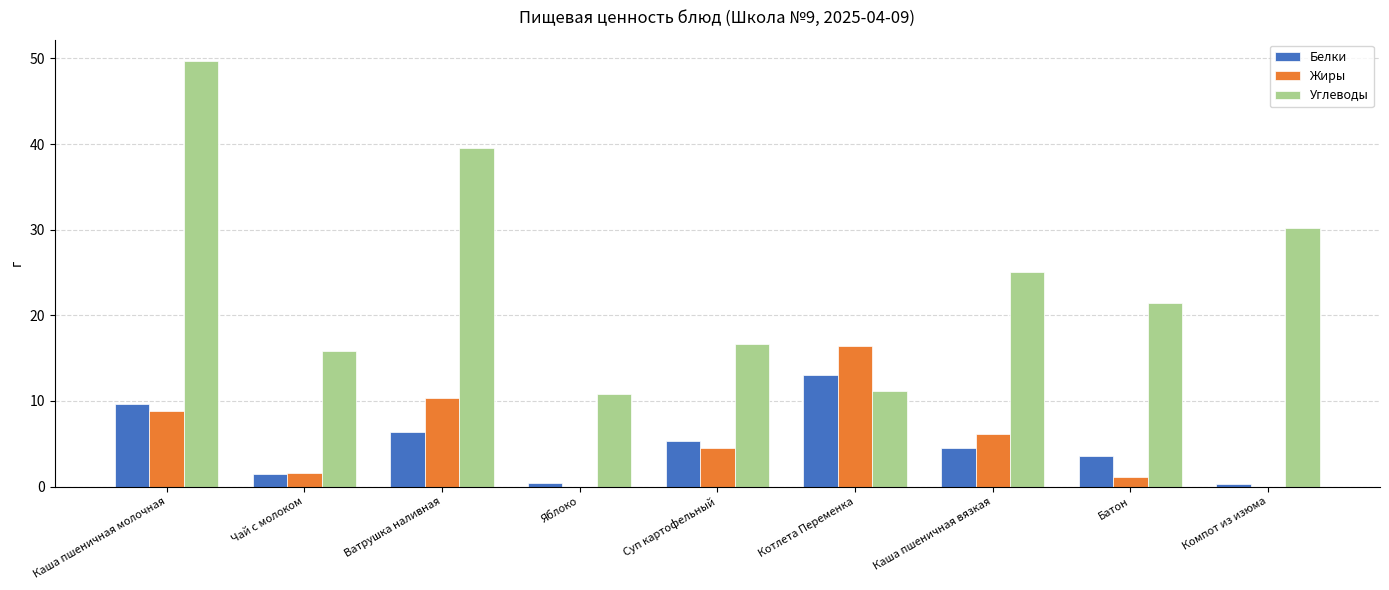

What is the greatest value displayed?

49.7